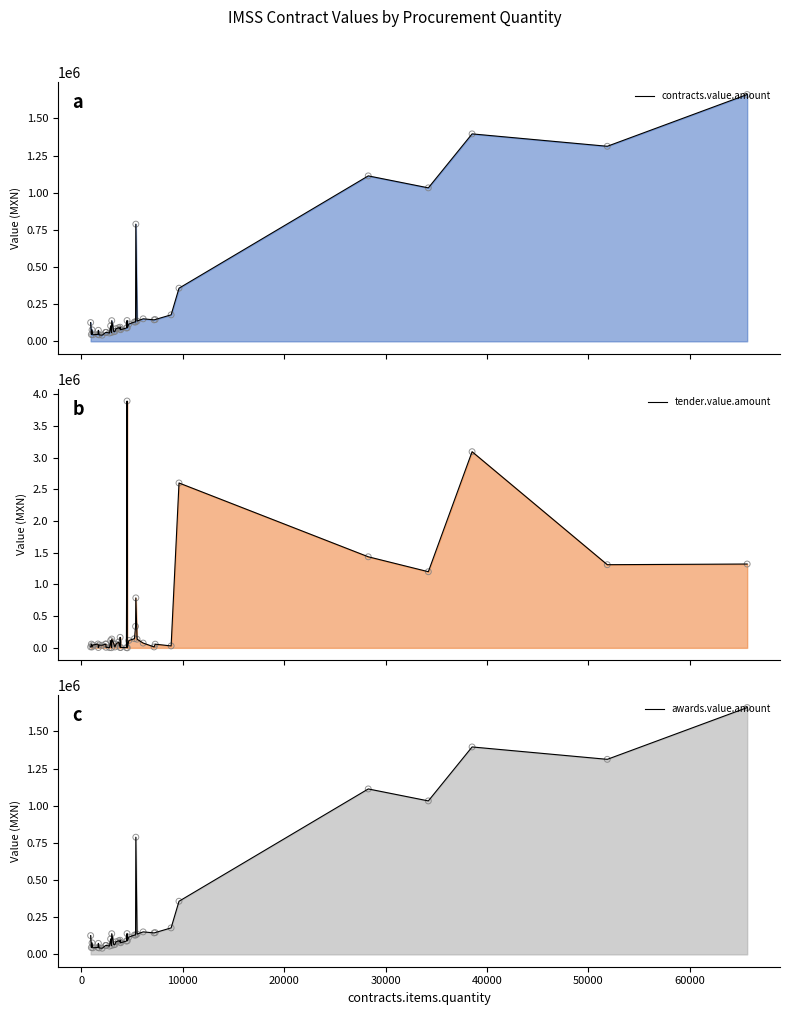

At how many categories does at least one series exceed 1363999?

5